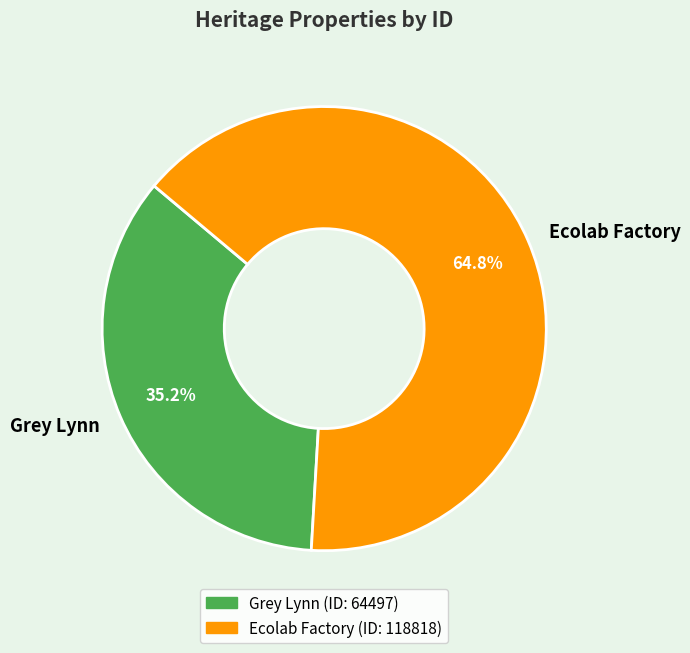

Rank the categories by value from lowest to highest.

Grey Lynn, Ecolab Factory